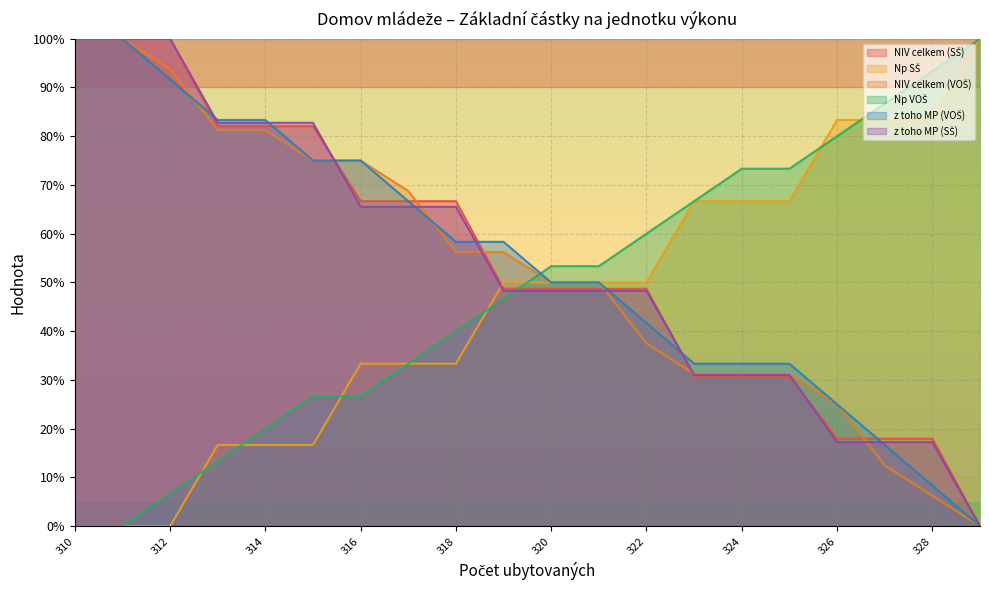

What is the difference between the maximum and minimum values in the z toho MP (VOŠ) series?

100.0